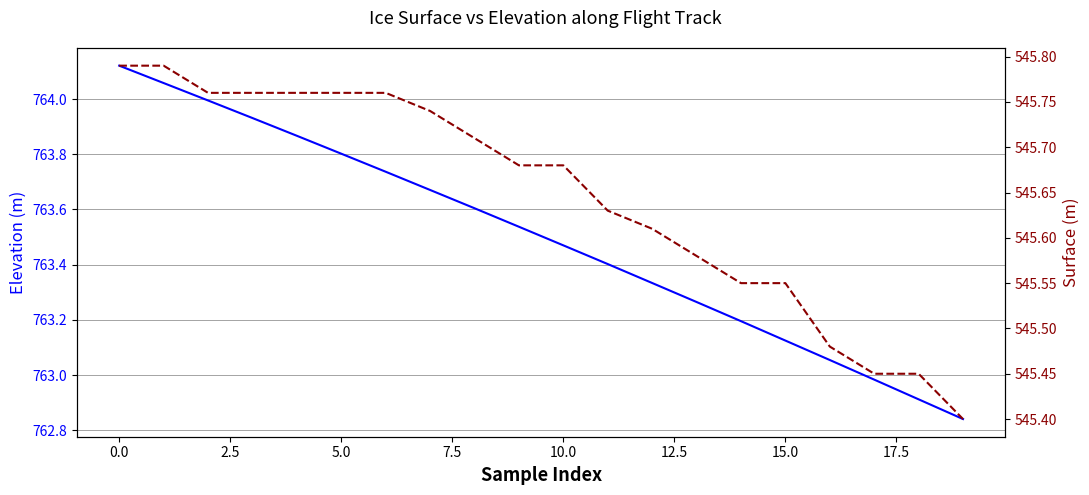

Rank the series by their average value, from lowest to highest.

SURFACE, ELEVATION